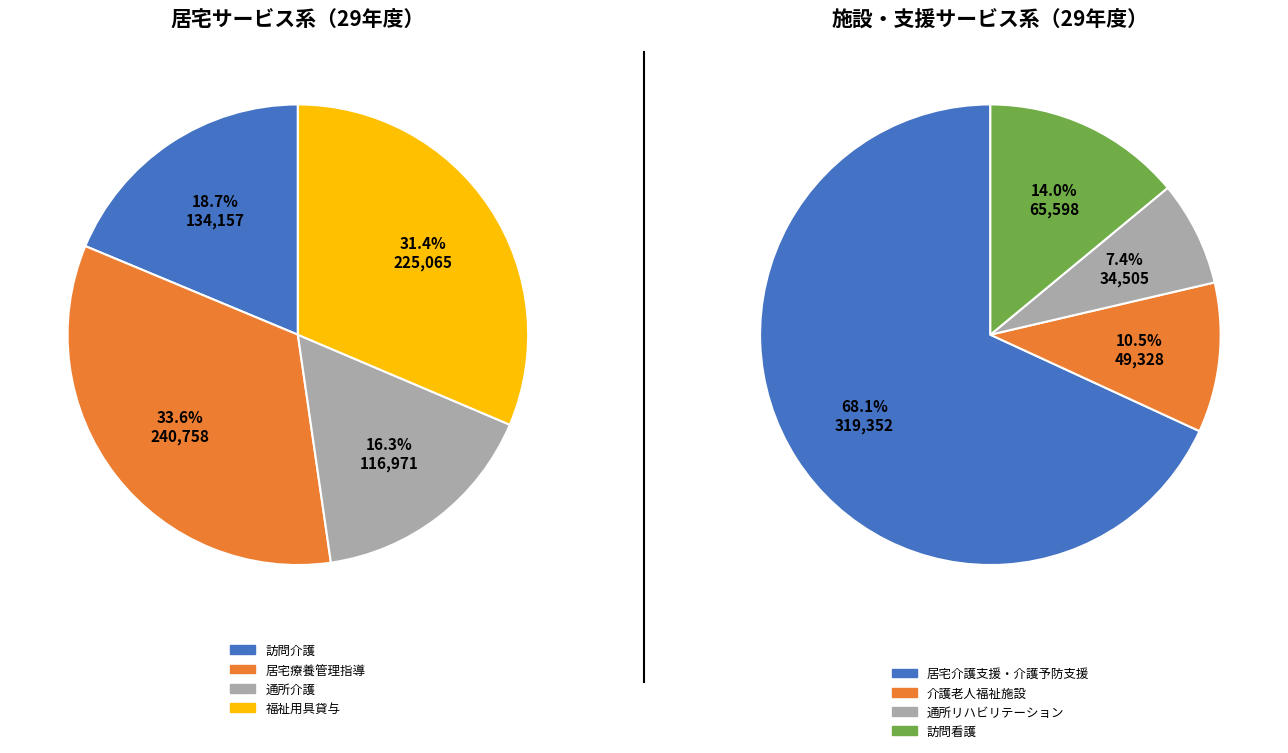

Rank the categories by value from lowest to highest.

通所リハビリテーション, 介護老人福祉施設, 訪問看護, 通所介護, 訪問介護, 福祉用具貸与, 居宅療養管理指導, 居宅介護支援・介護予防支援